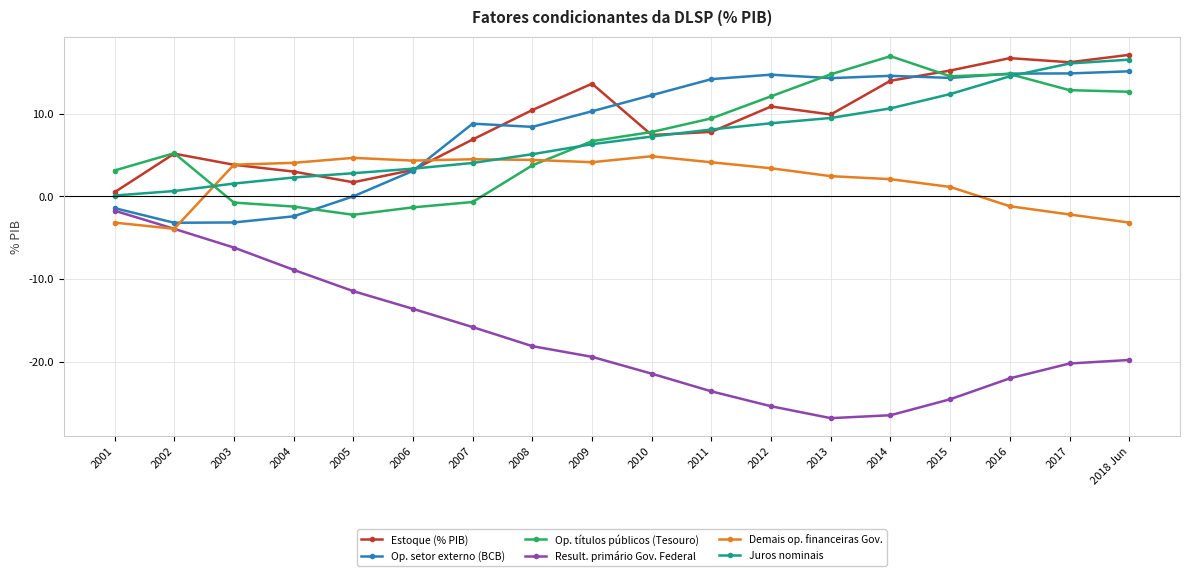

At how many categories does at least one series exceed 0?

18